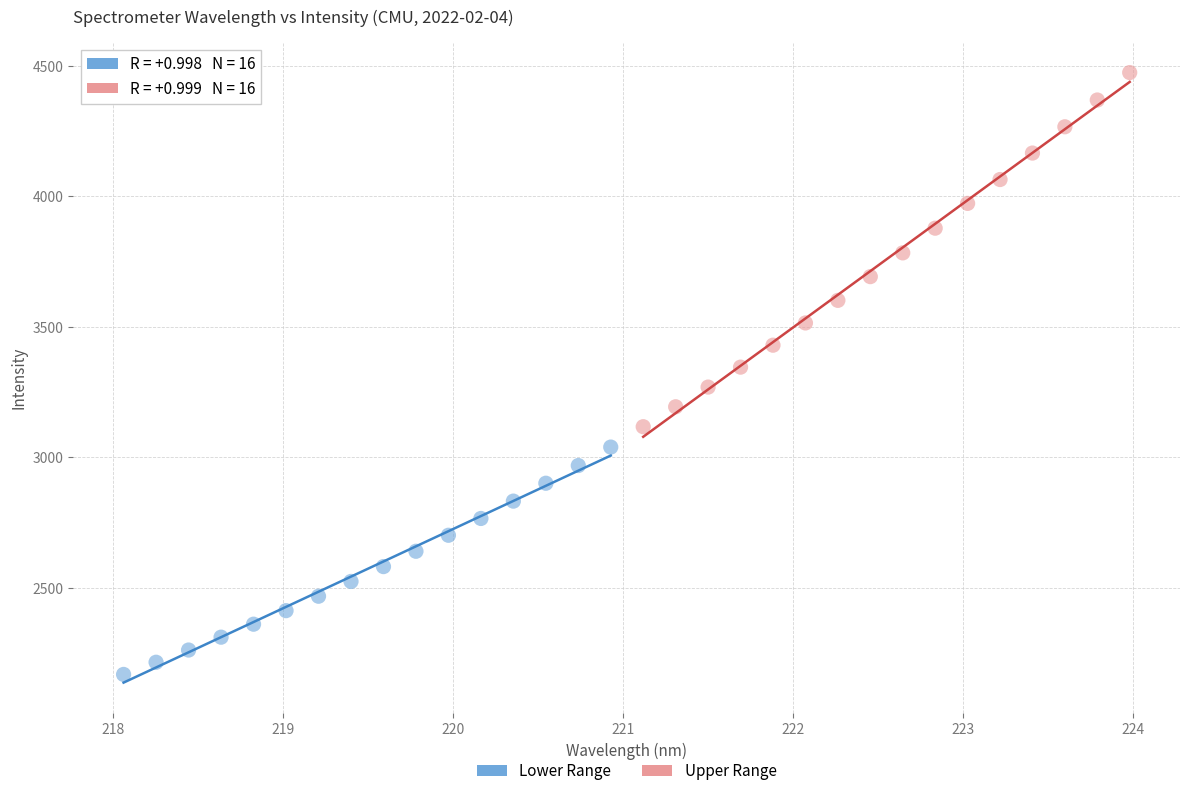

Which series reaches the maximum Y coordinate?

Upper Range